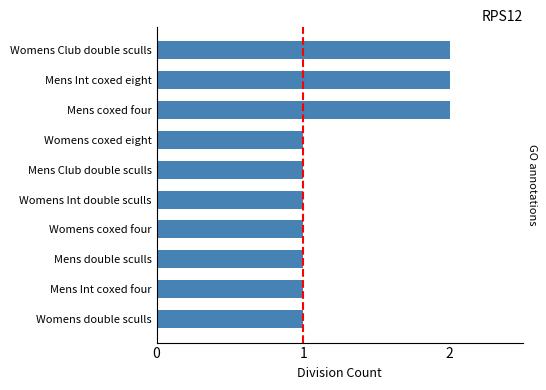

The value at Womens coxed four is 2. True or false?

False